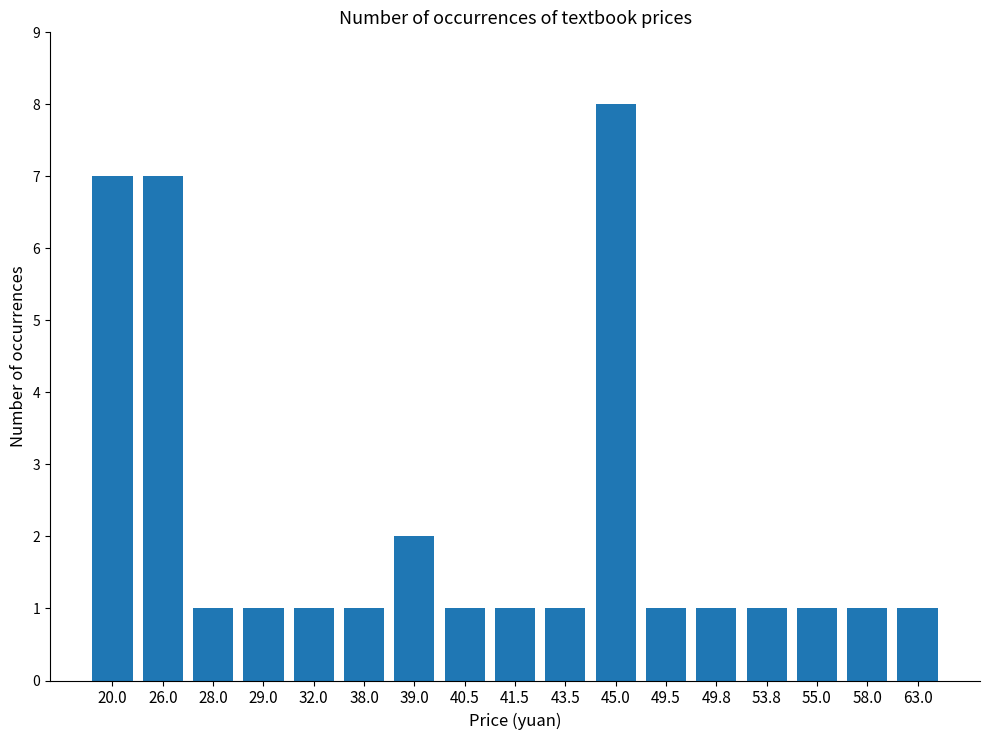

What is the maximum value shown in the chart?

8